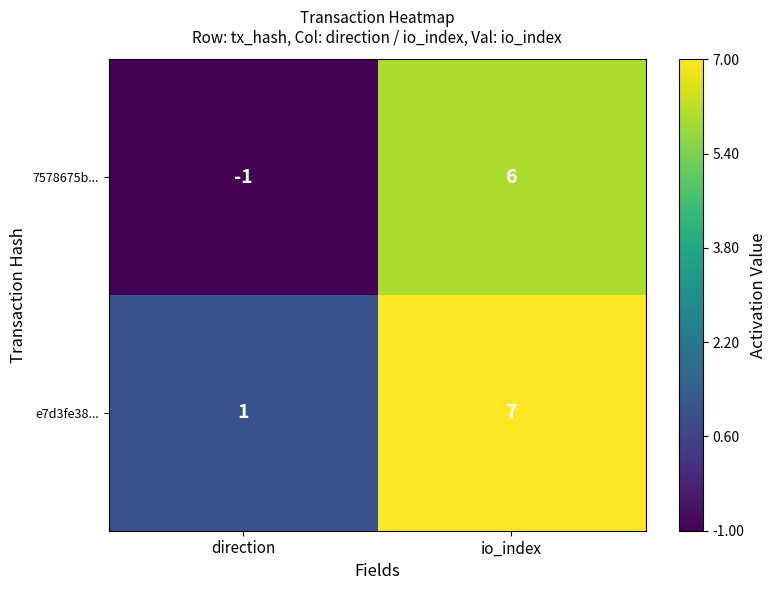

Between direction and io_index, which series saw the biggest shift?

7578675b...